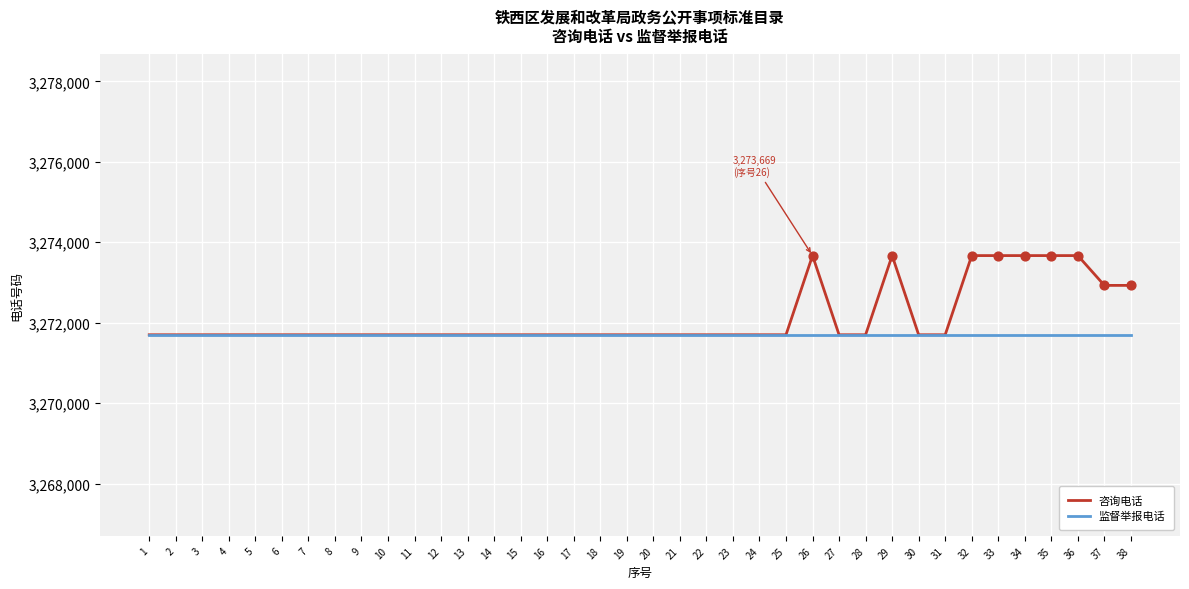

Between 8 and 29, which series saw the biggest shift?

咨询电话